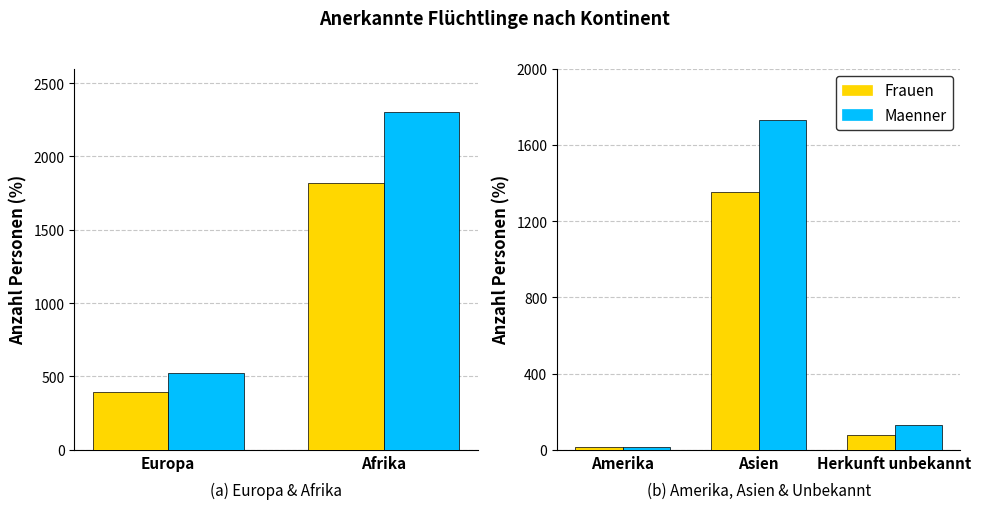

Rank the series by their maximum value, from lowest to highest.

Frauen, Maenner